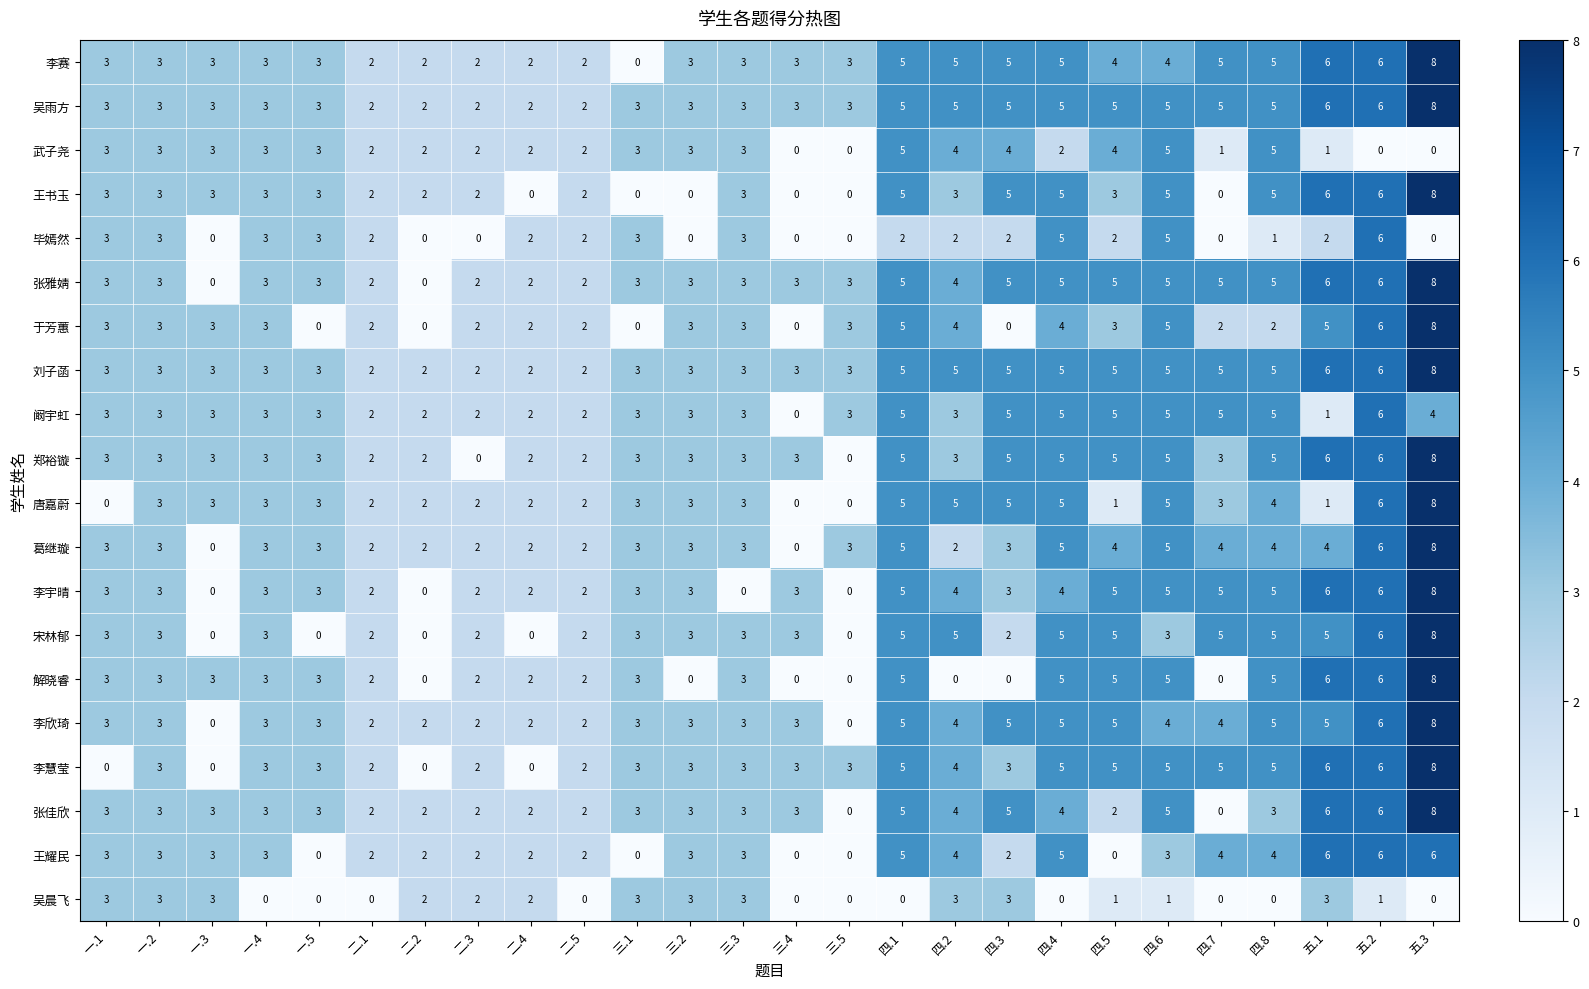

What is the sum of all 毕嫣然 values?

51